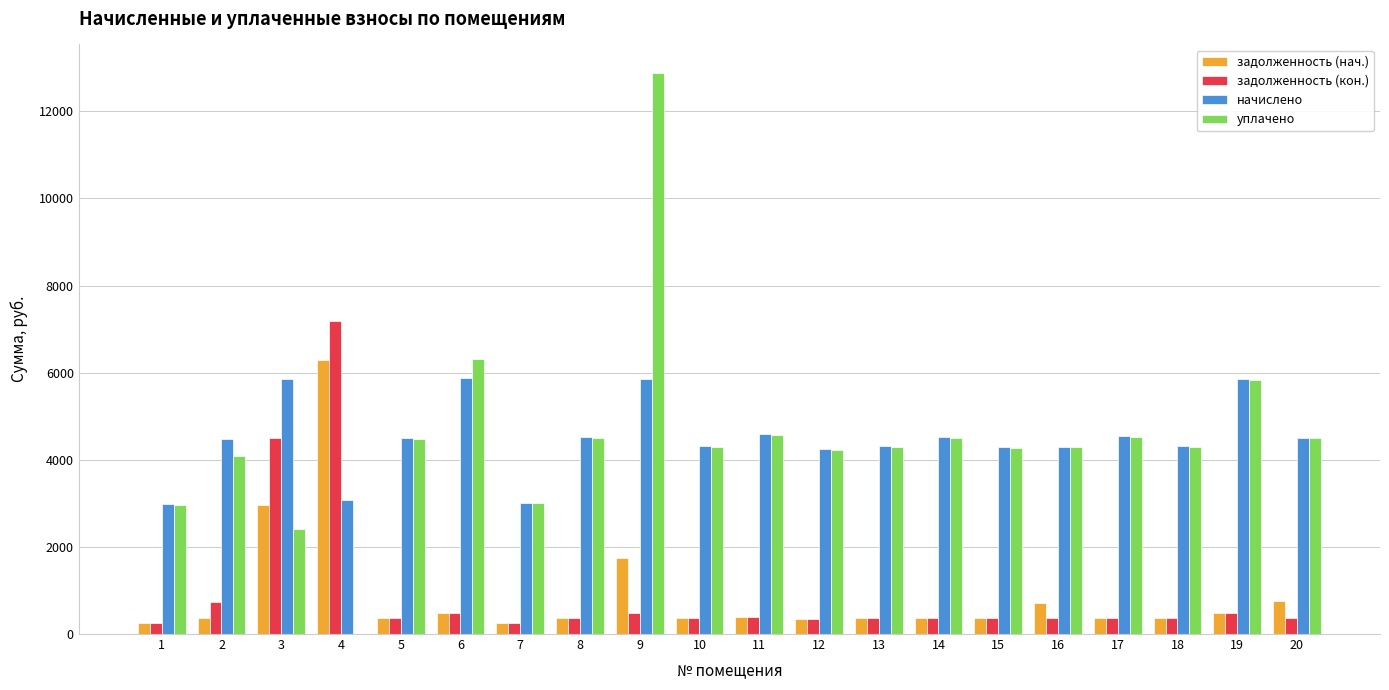

What is the maximum value for задолженность (нач.)?

6286.8